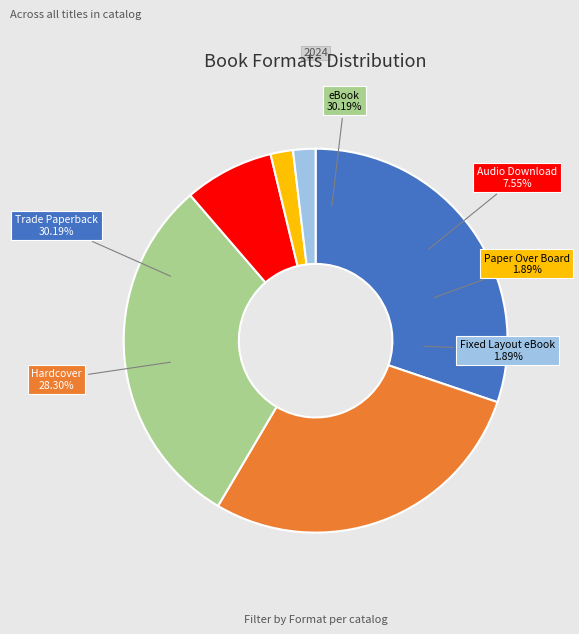

True or false: Hardcover accounts for 38% of the total.

False